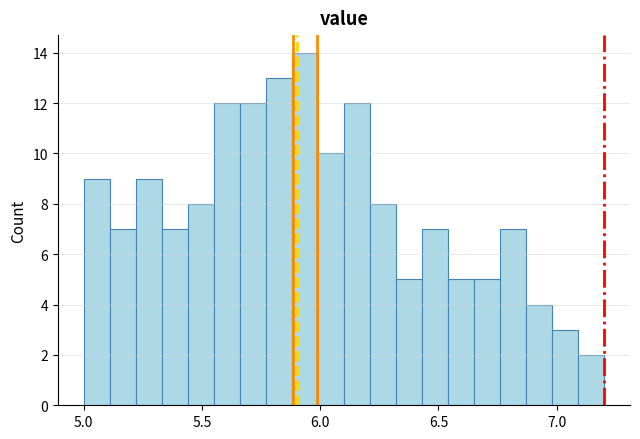

Around what value on the x-axis is the tallest bar? Give the approximate position of its centre, as read against the axis.

5.95